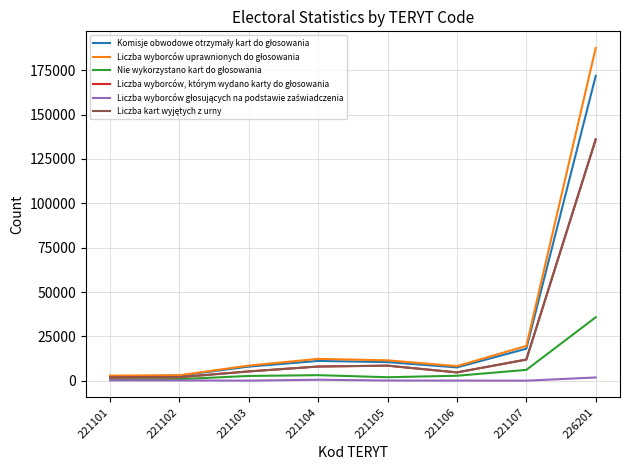

At which category is the sum across all series the highest?

226201